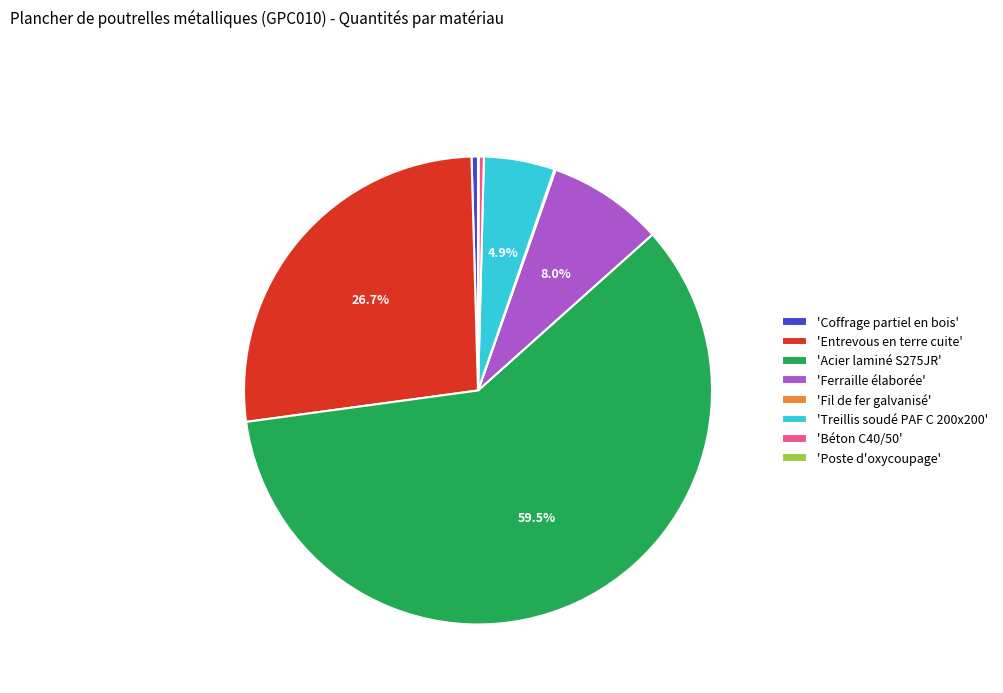

How much of the chart is everything except 'Ferraille élaborée'?

92.0%